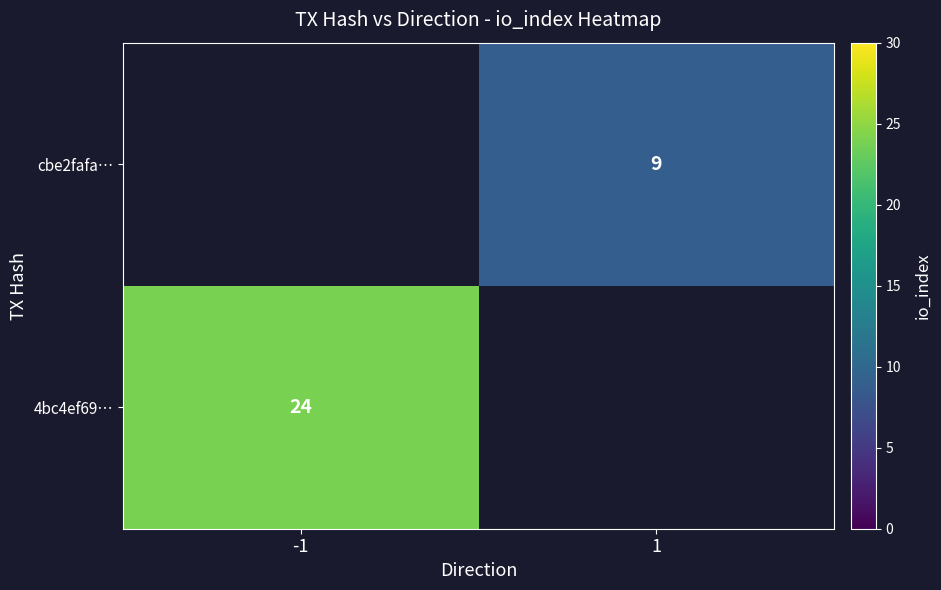

Is the value of 4bc4ef69… at -1 greater than the value of cbe2fafa… at 1?

Yes